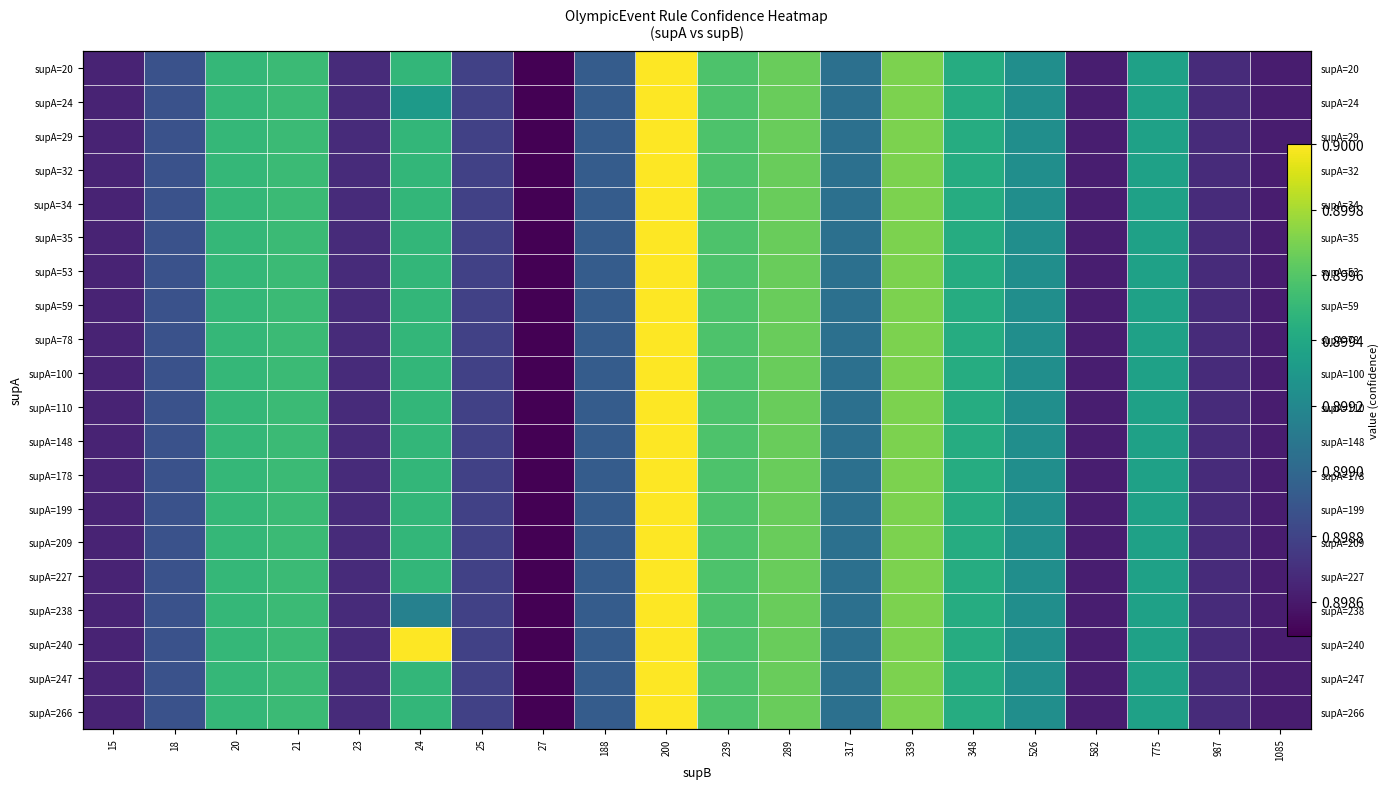

The value of supA=20 at 24 is 0.3. True or false?

False